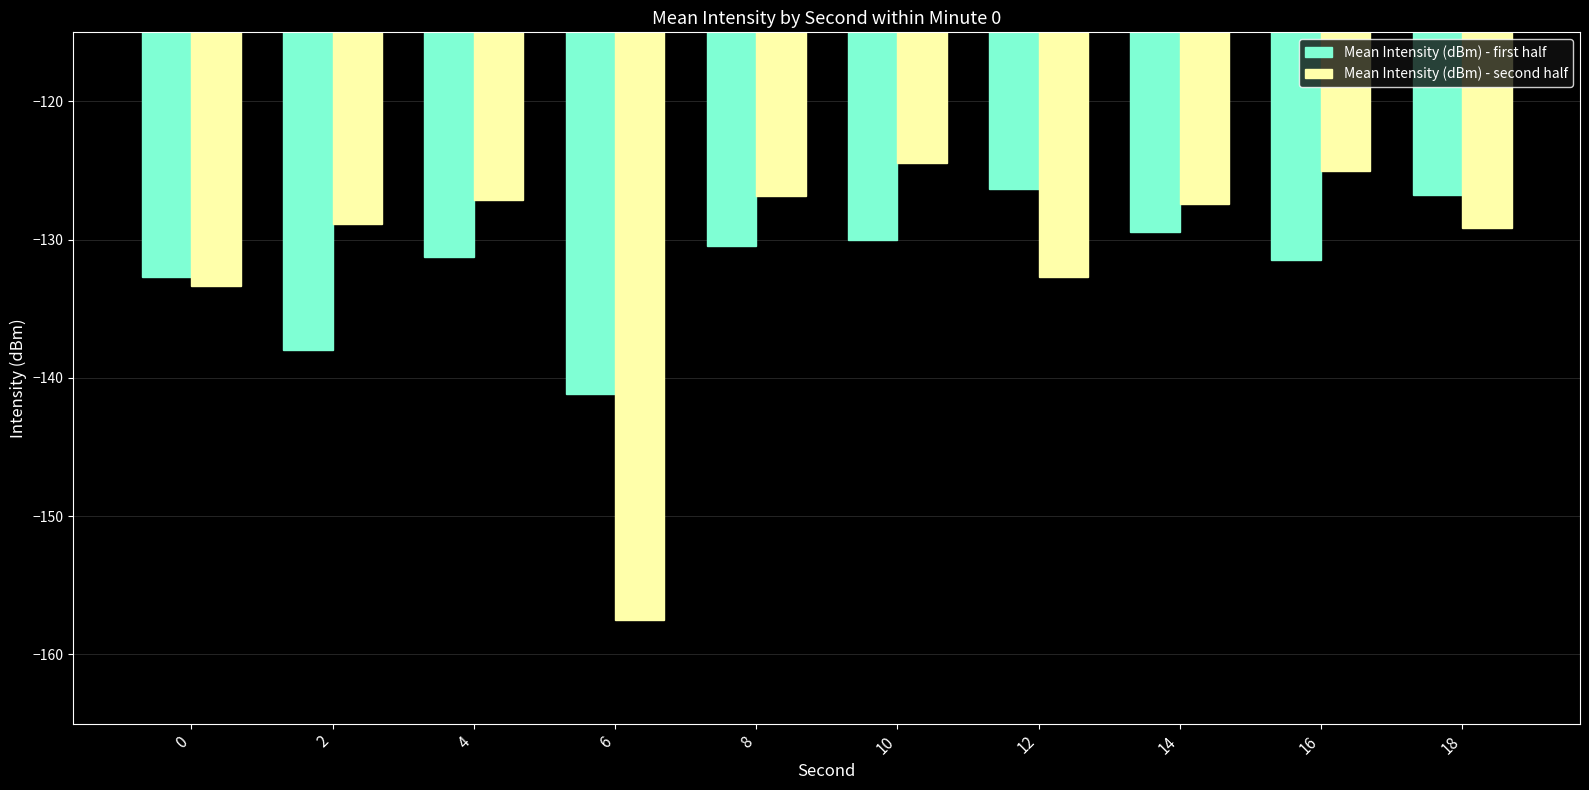

Is it true that Mean Intensity (dBm) - second half equals -27.7 at 12?

False